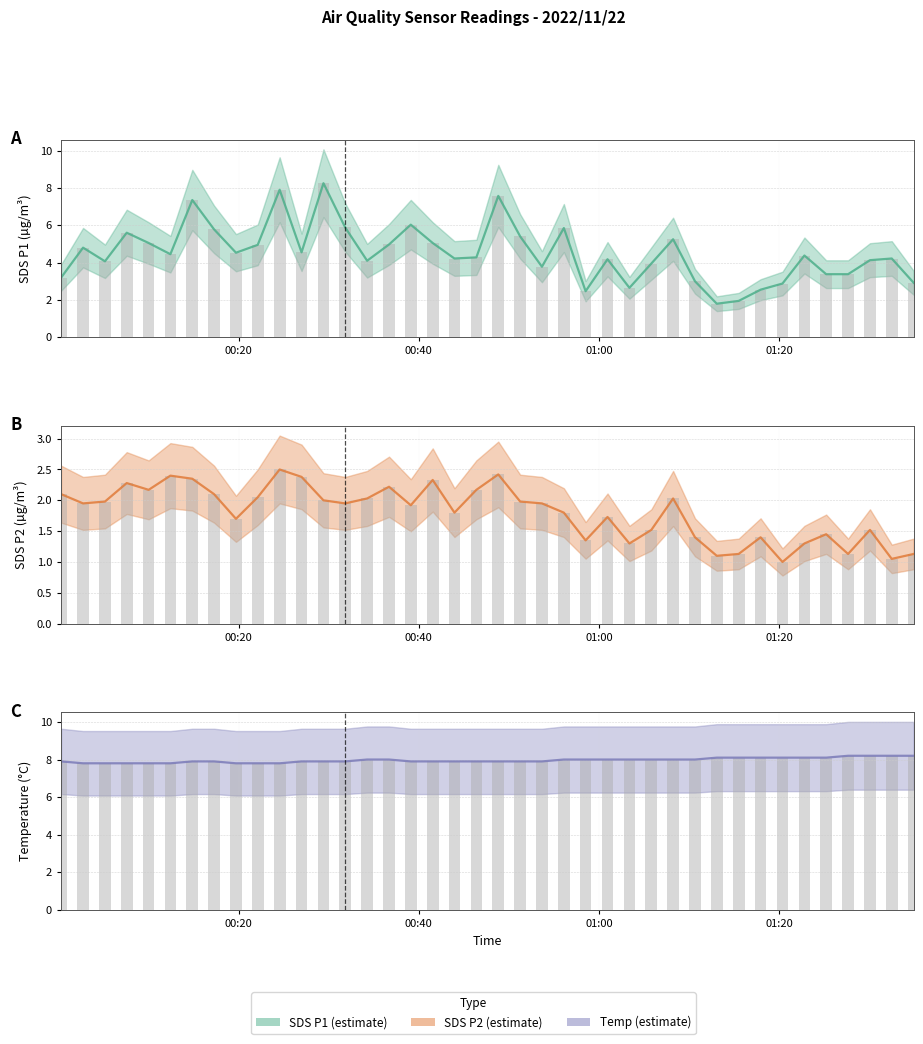

At how many categories does at least one series exceed 2?

40